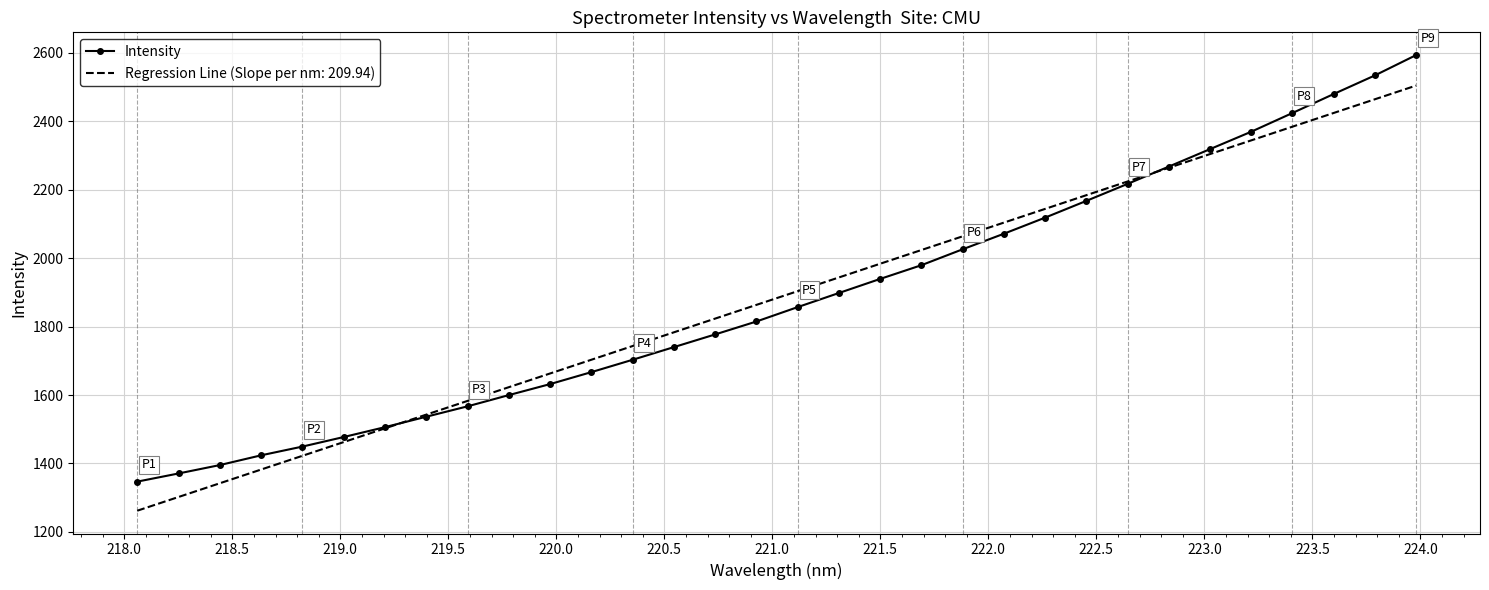

Rank the series by their maximum value, from lowest to highest.

Regression Line (Slope per nm: 209.94), Intensity